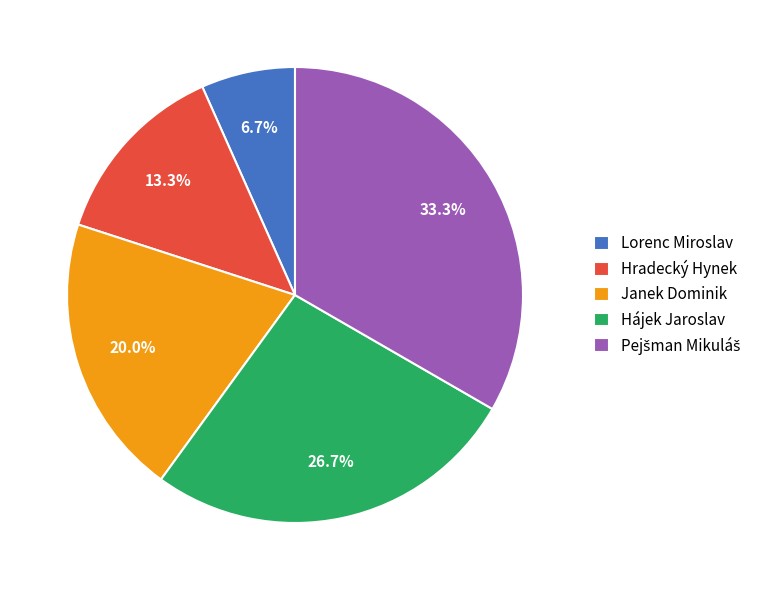

What is the ratio of the value at Hájek Jaroslav to the value at Lorenc Miroslav?

4.0